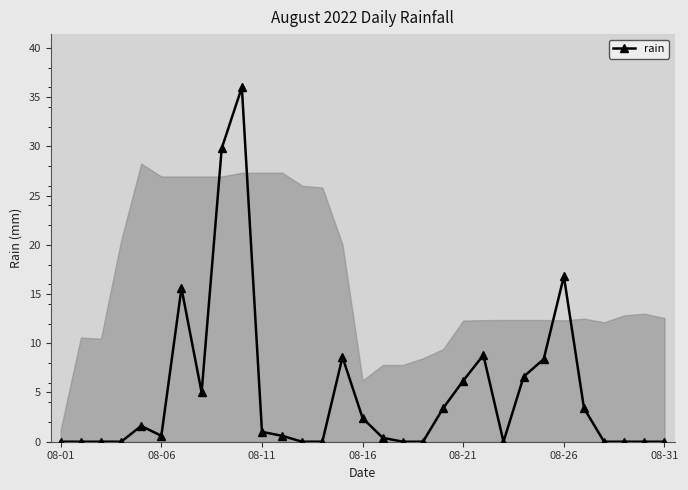

What is the value of the 7th point from the left?

15.6